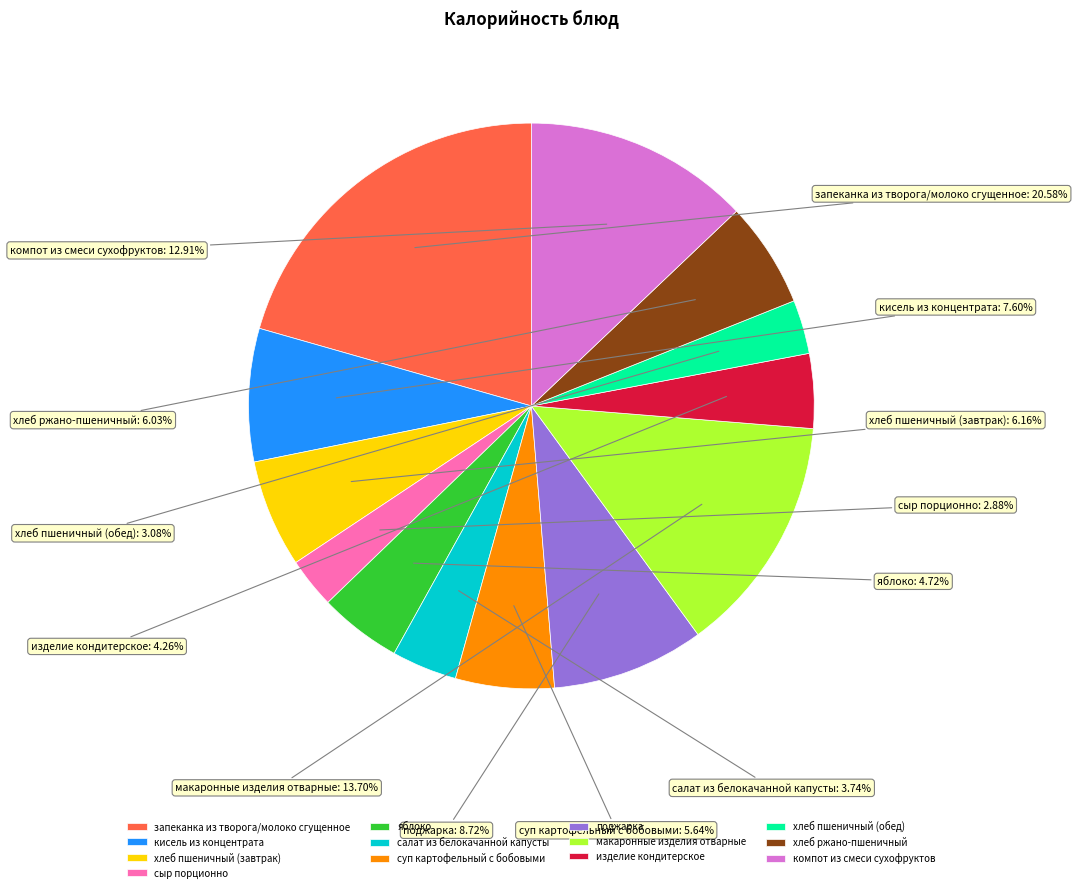

Approximately how many times larger is the value at компот из смеси сухофруктов compared to сыр порционно?

4.5